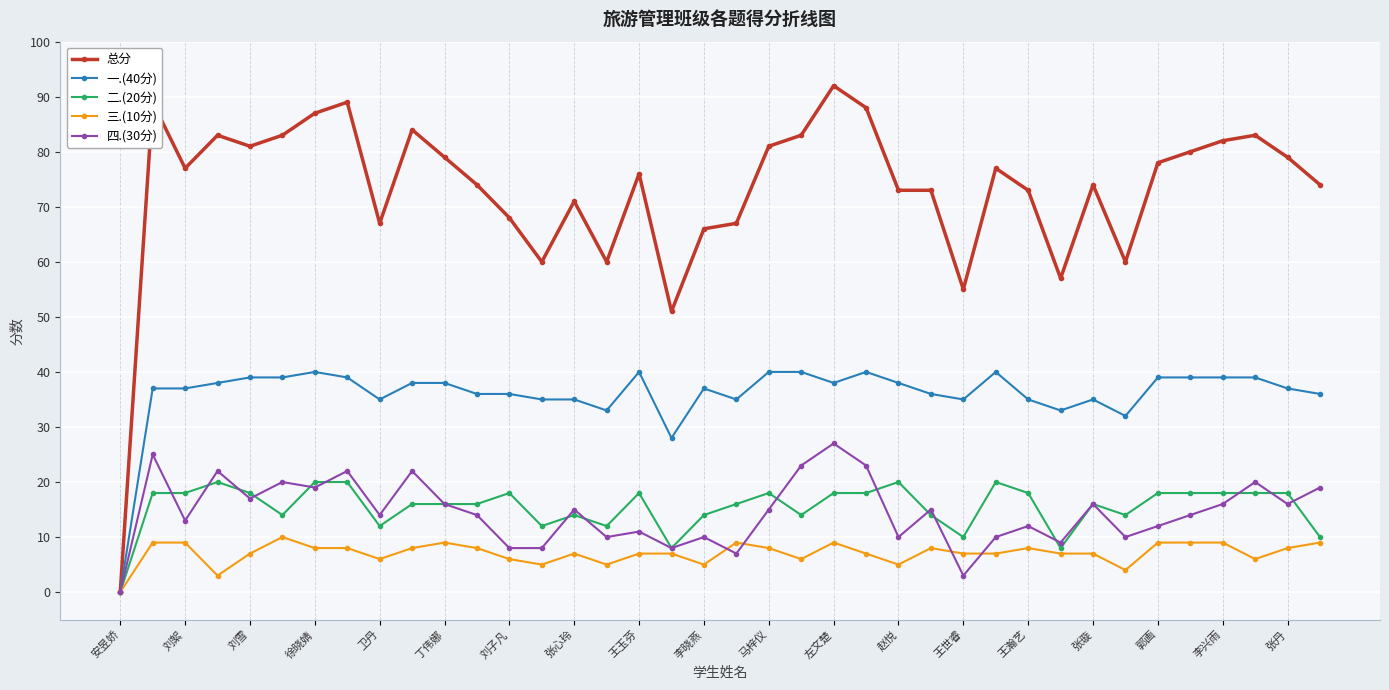

Which series has the widest spread of values?

总分